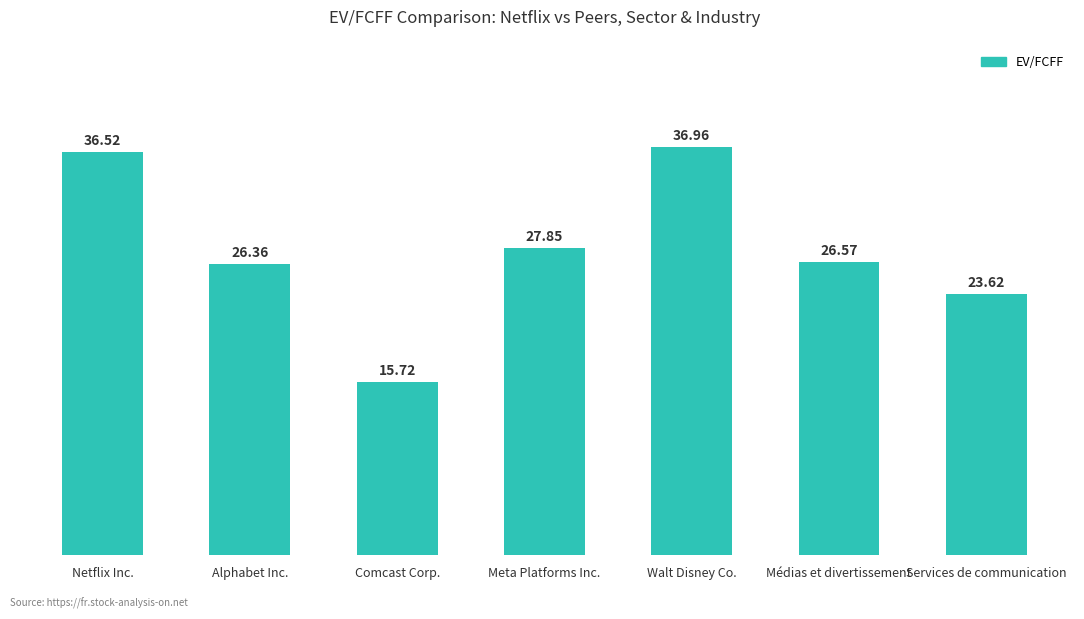

Reading right to left, list all the values displayed in this chart.

Services de communication=23.6	Médias et divertissement=26.6	Walt Disney Co.=37.0	Meta Platforms Inc.=27.9	Comcast Corp.=15.7	Alphabet Inc.=26.4	Netflix Inc.=36.5